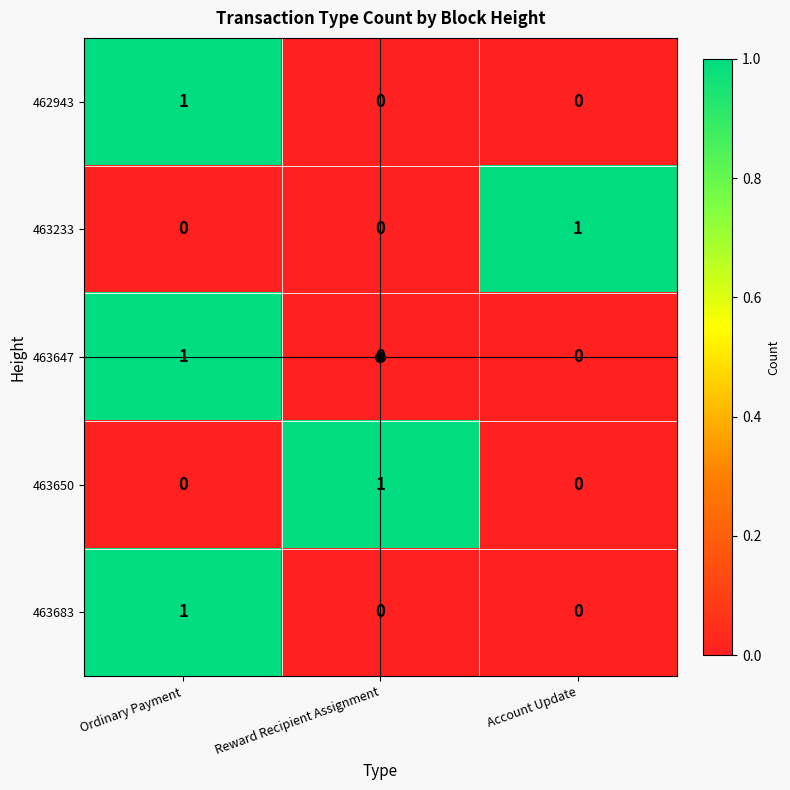

At which category is the sum across all series the highest?

Ordinary Payment